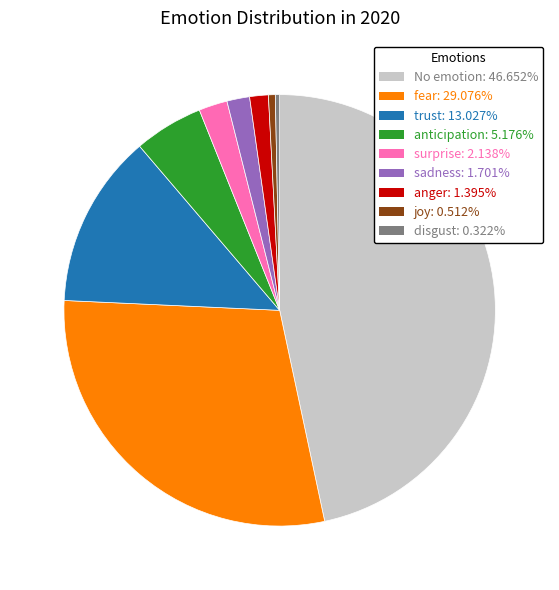

What is the ratio of the value at No emotion: 46.652% to the value at surprise: 2.138%?

21.8